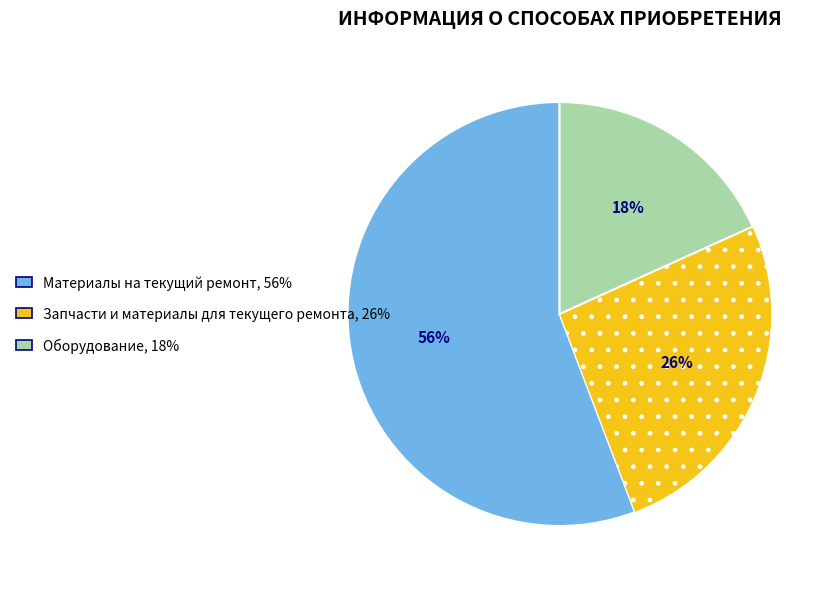

Count the number of slices in the pie.

3